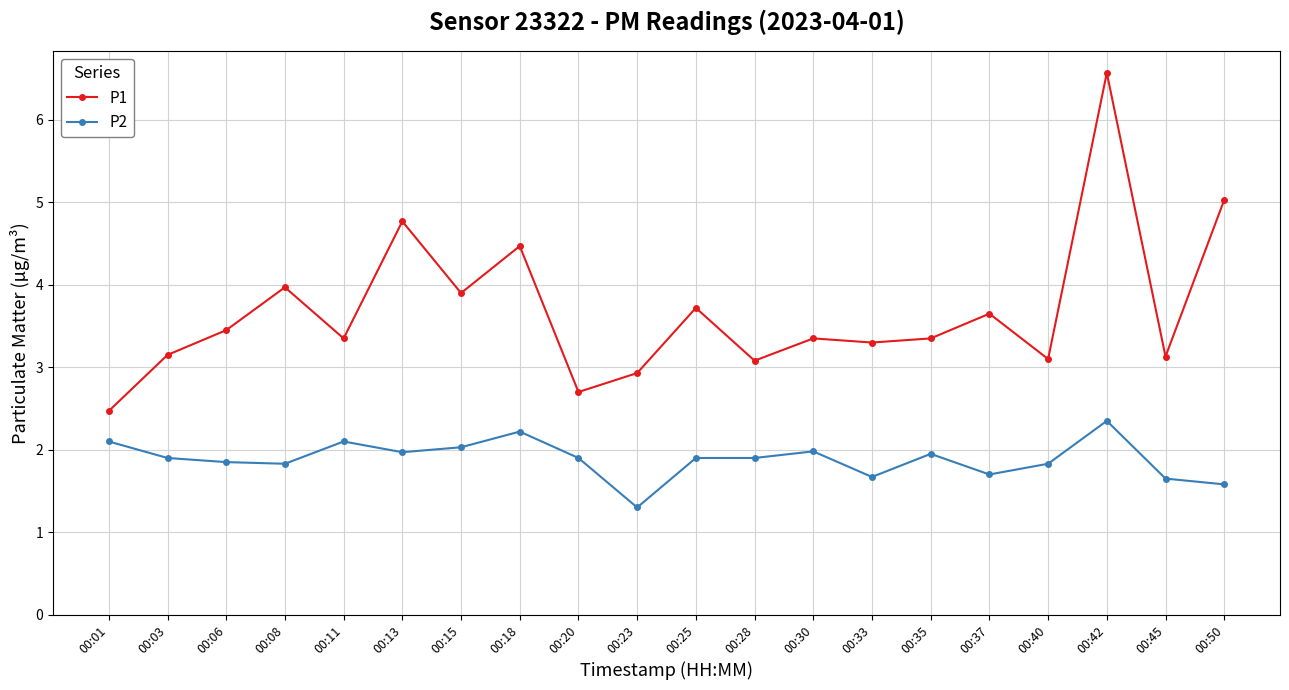

What is the sum of all P2 values?

37.7